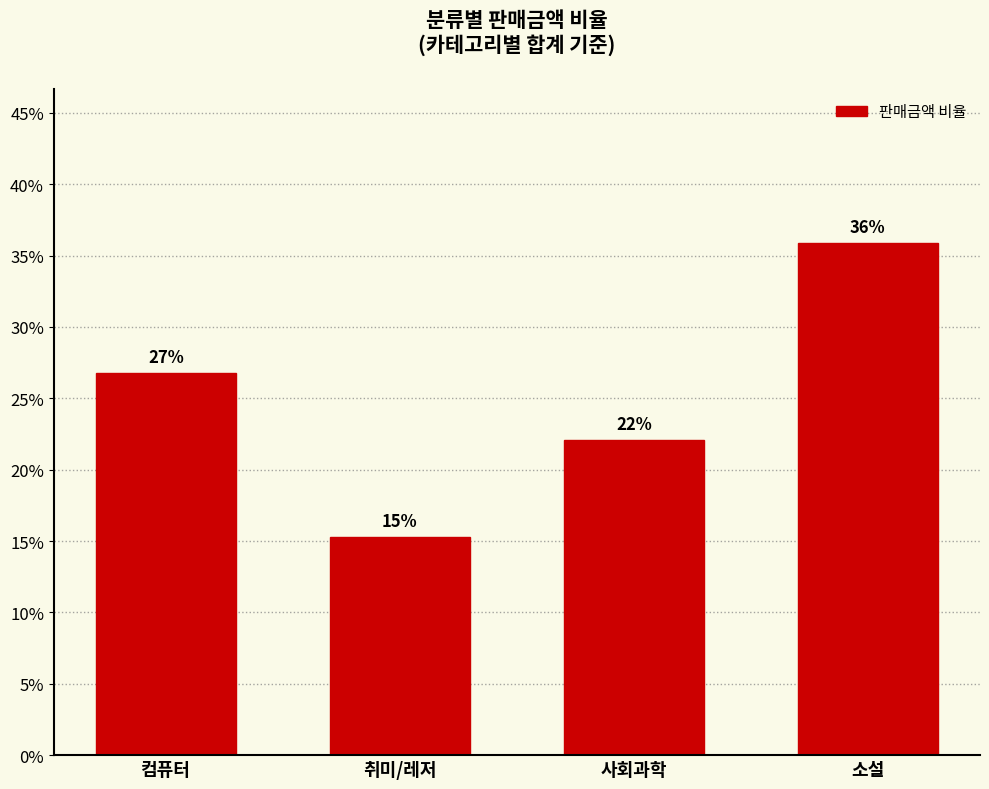

Are the bars horizontal?

No